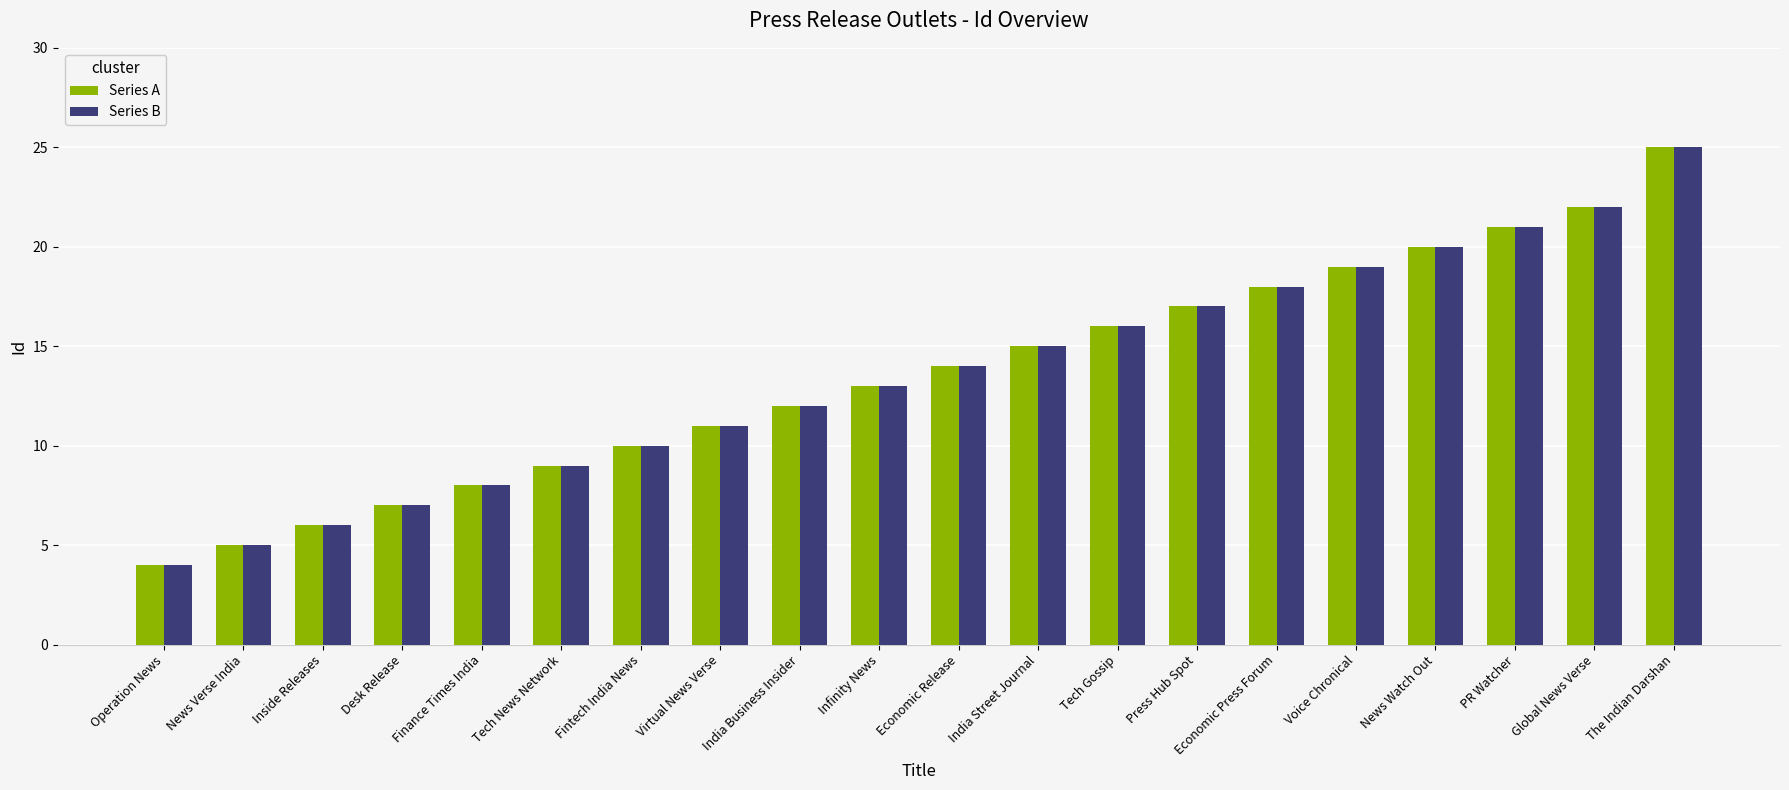

Reading left to right, what are all the values shown in this chart?

Series A: Operation News=4	News Verse India=5	Inside Releases=6	Desk Release=7	Finance Times India=8	Tech News Network=9	Fintech India News=10	Virtual News Verse=11	India Business Insider=12	Infinity News=13	Economic Release=14	India Street Journal=15	Tech Gossip=16	Press Hub Spot=17	Economic Press Forum=18	Voice Chronical=19	News Watch Out=20	PR Watcher=21	Global News Verse=22	The Indian Darshan=25
Series B: Operation News=4	News Verse India=5	Inside Releases=6	Desk Release=7	Finance Times India=8	Tech News Network=9	Fintech India News=10	Virtual News Verse=11	India Business Insider=12	Infinity News=13	Economic Release=14	India Street Journal=15	Tech Gossip=16	Press Hub Spot=17	Economic Press Forum=18	Voice Chronical=19	News Watch Out=20	PR Watcher=21	Global News Verse=22	The Indian Darshan=25